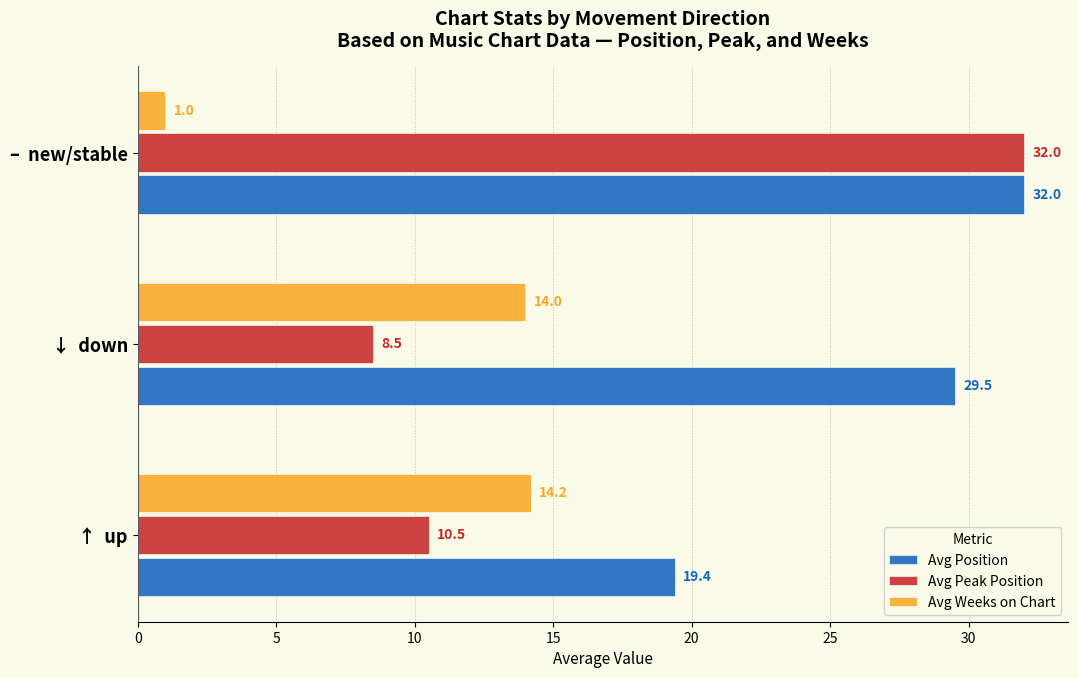

How many values in the Avg Peak Position series are below 10?

1